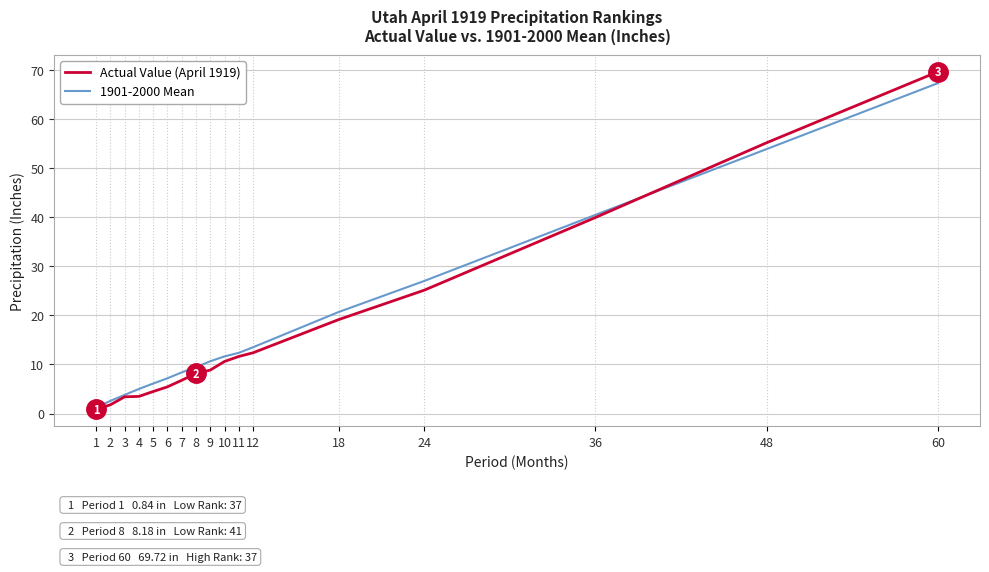

How many values in the 1901-2000 Mean series are below 10?

8